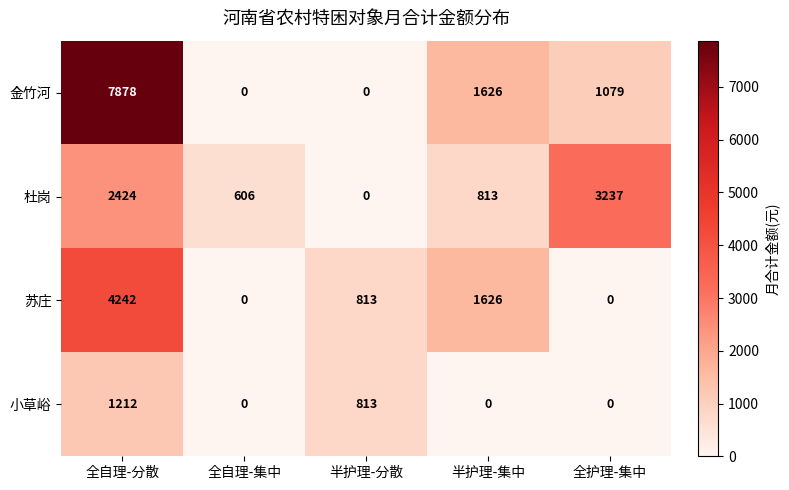

What is the difference between the highest and lowest values at 全自理-分散?

6666